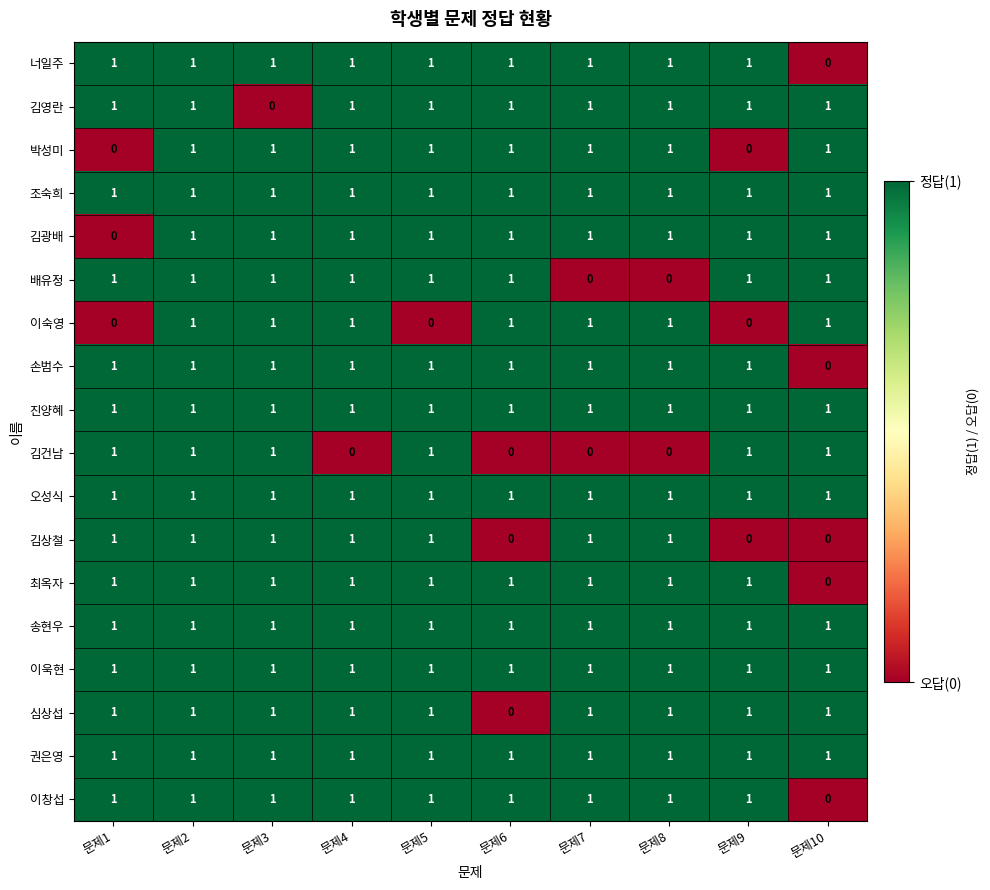

How many 김상철 values are between 0 and 1?

10